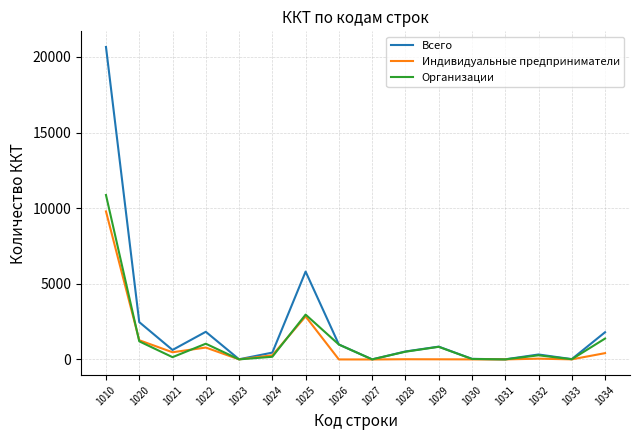

At which category is the sum across all series the highest?

1010